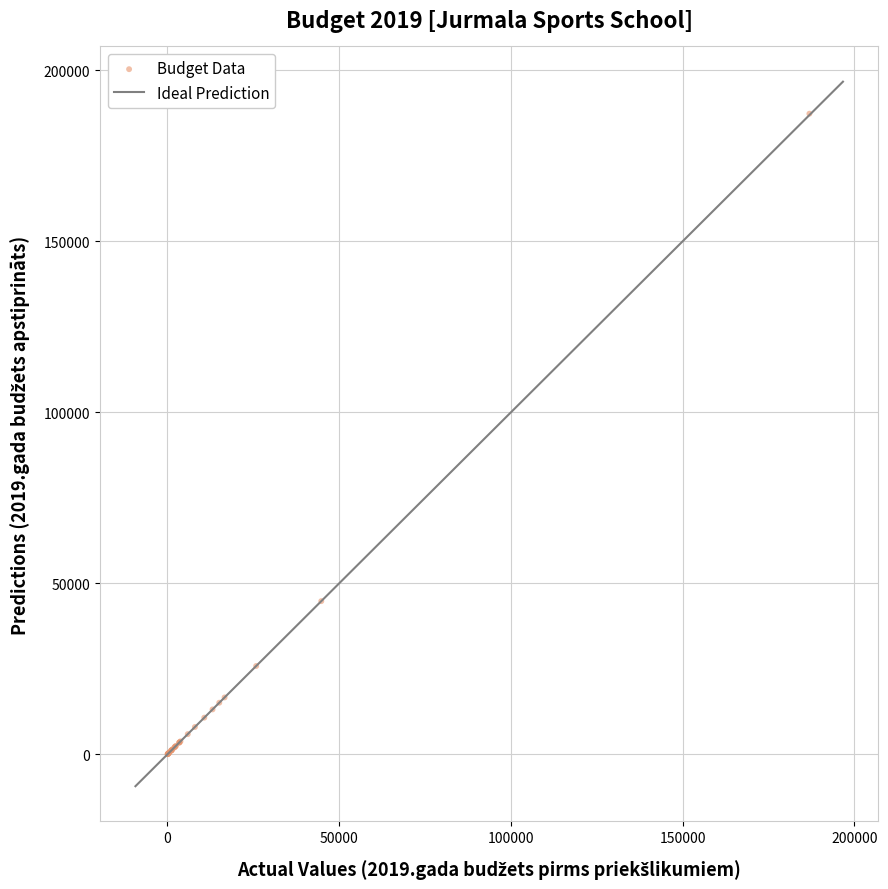

What Y value in the scatter plot is closest to 93698?

44806